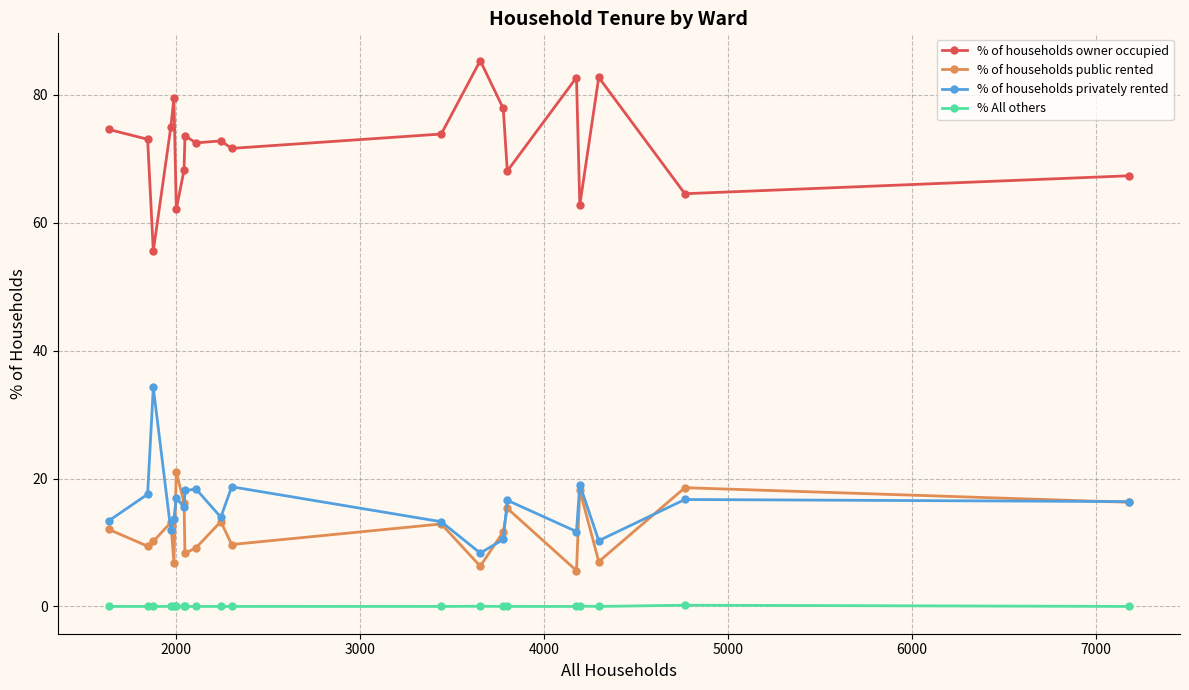

What is the value of the % of households owner occupied point at the 19th from the left?

64.5